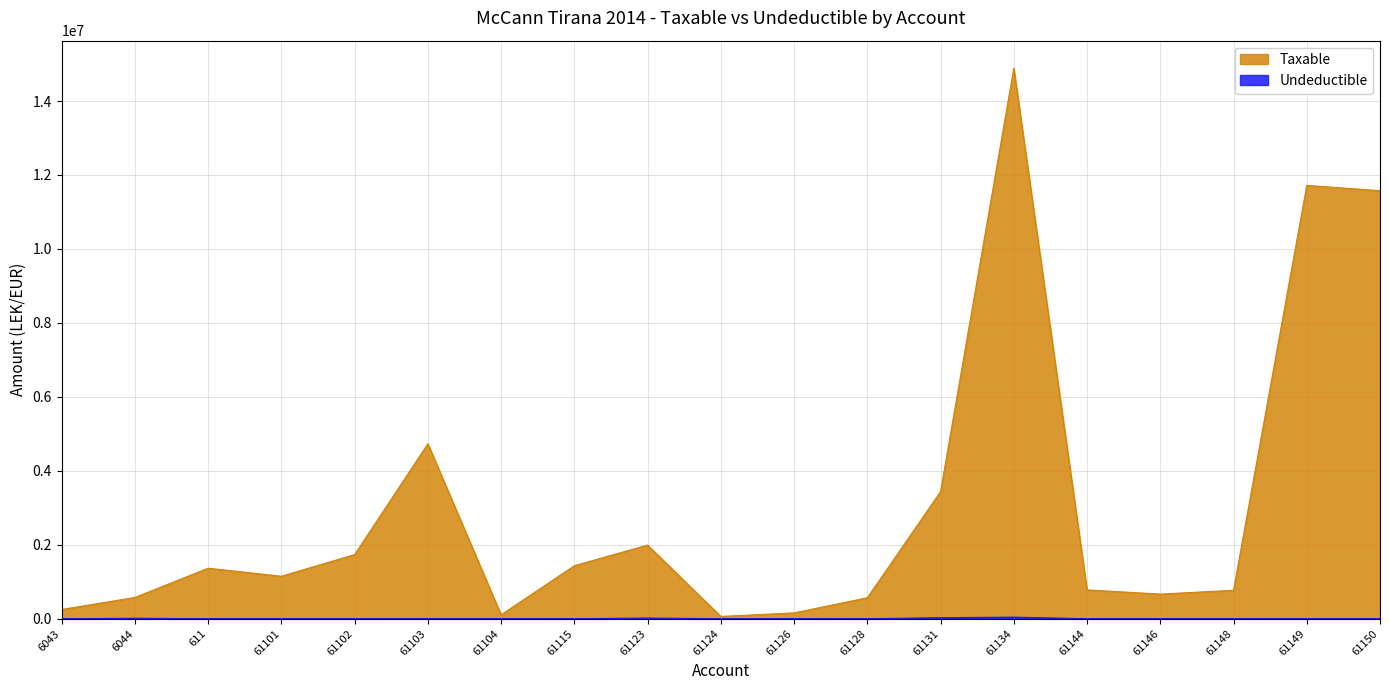

What is the difference between the maximum and minimum values in the Taxable series?

14826046.6